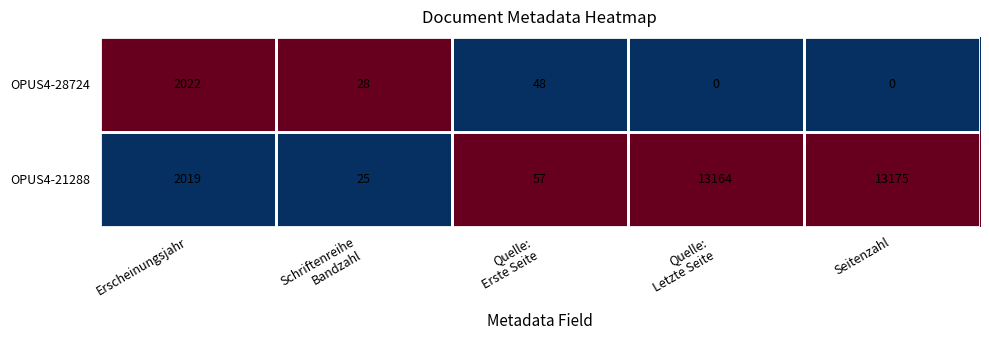

Read the OPUS4-28724 value at Erscheinungsjahr, to the nearest 10.

2020